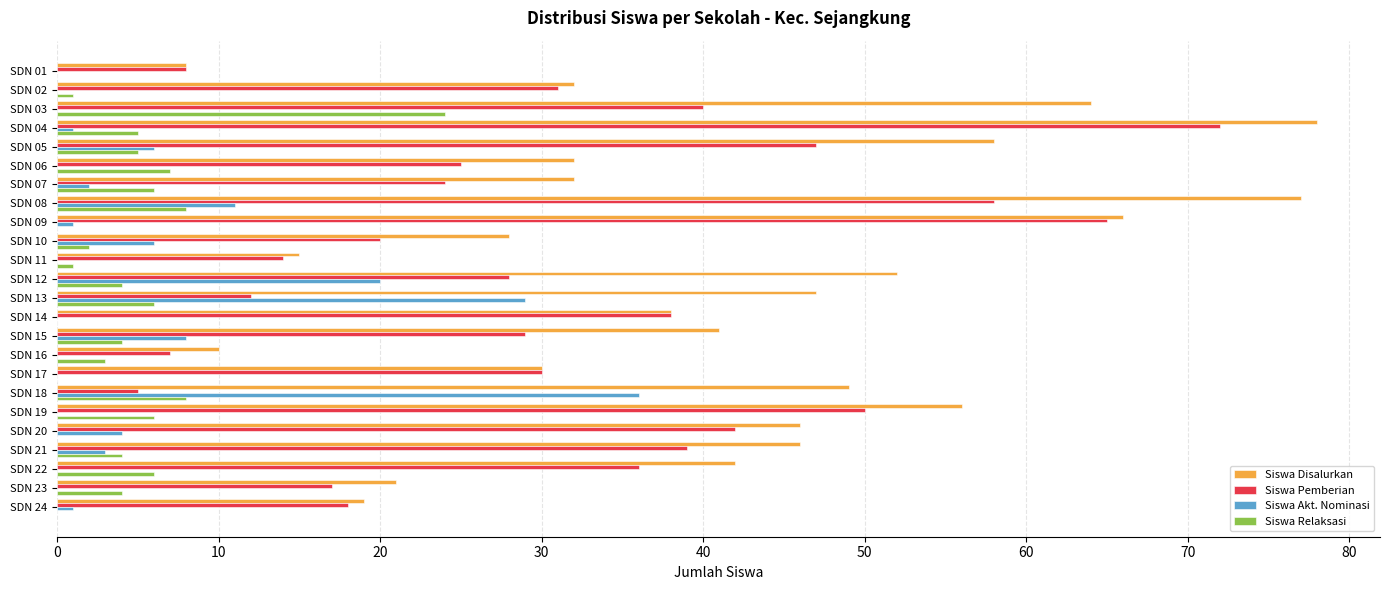

What is the total value across all series at SDN 22?

84